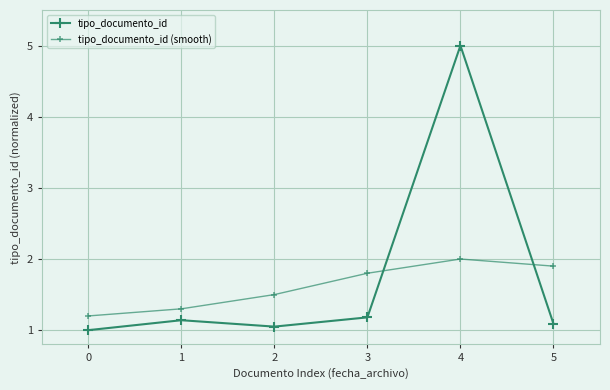

How many lines are shown in the chart?

2